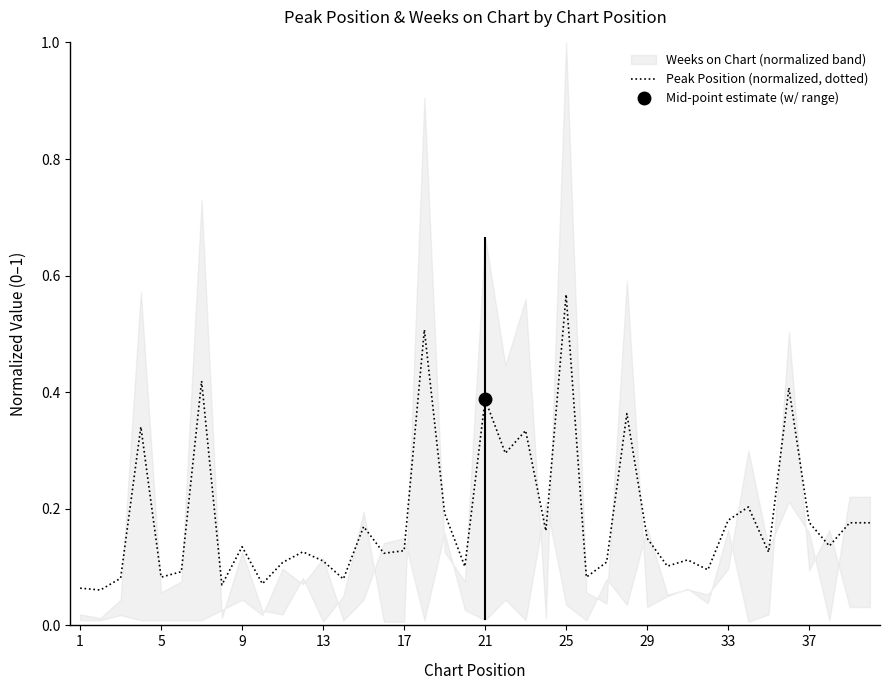

What is the difference between the maximum and minimum values?

0.5